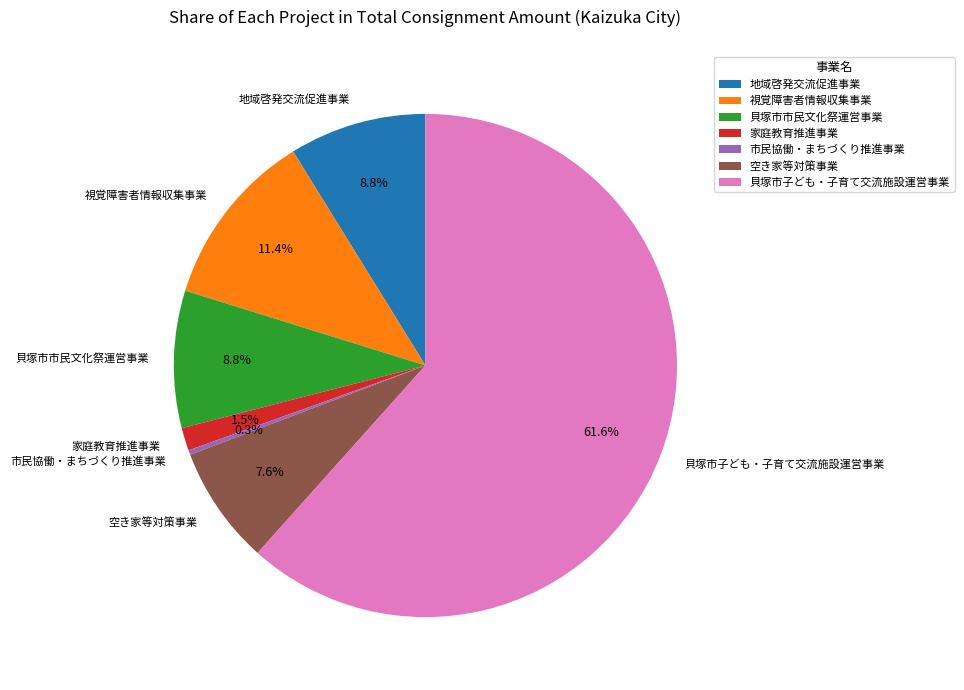

Does any single category account for the majority?

Yes